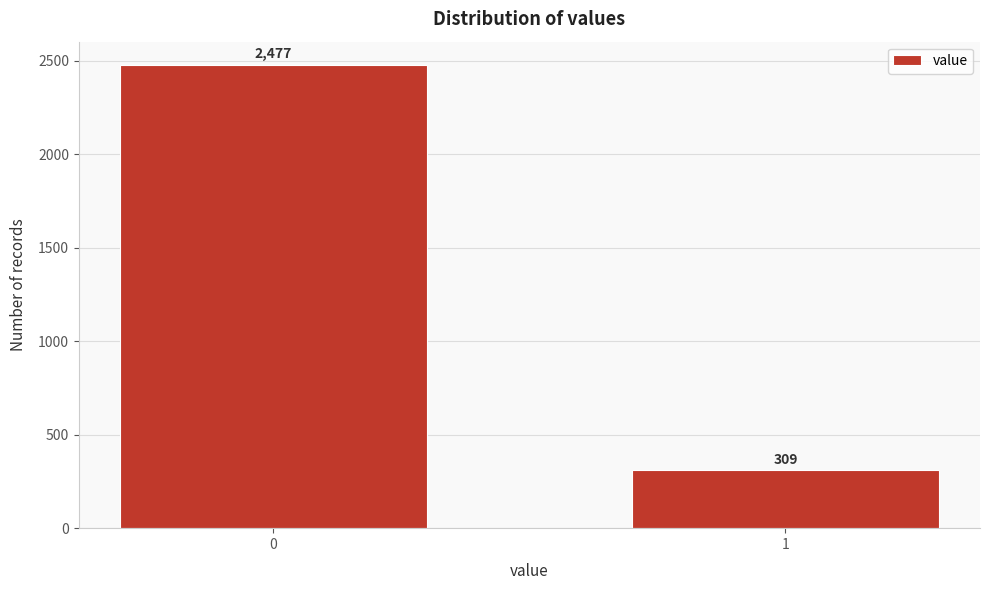

Reading left to right, transcribe all the data shown in this chart.

2477	309